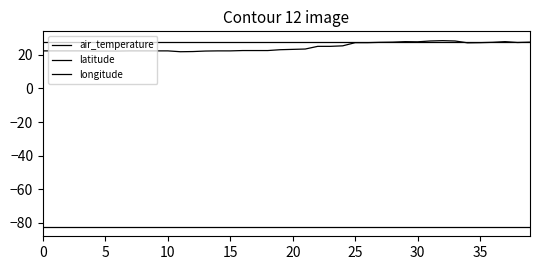

True or false: longitude has more than 1 points higher than both neighbors.

False